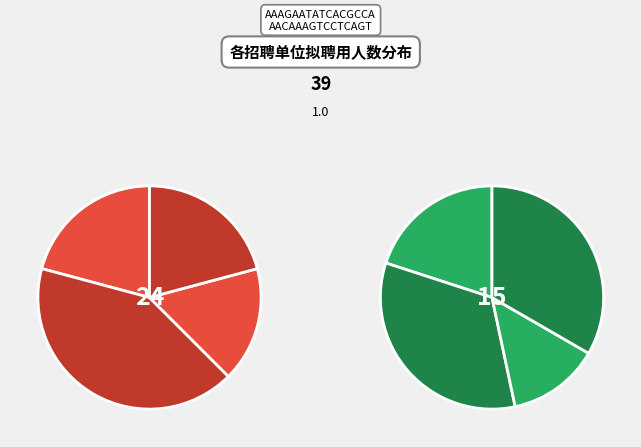

Combined, what portion of the pie is 呼市公用事业服务中心 and 呼和浩特市政府投资非经营性项目代理建设中心?

15.4%